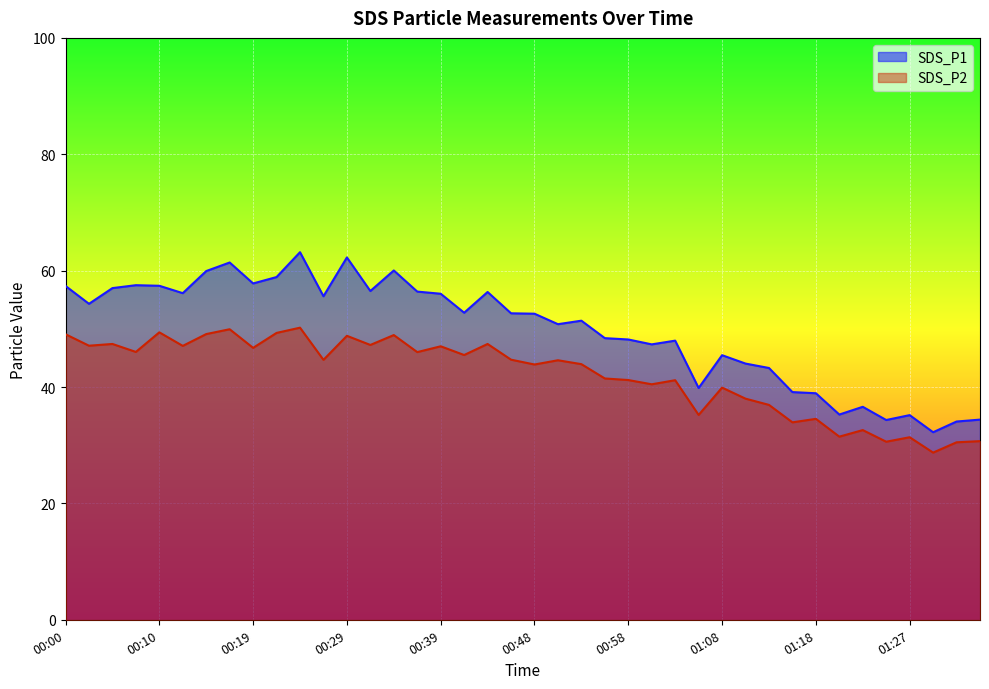

True or false: SDS_P2 and SDS_P1 cross at least once.

False